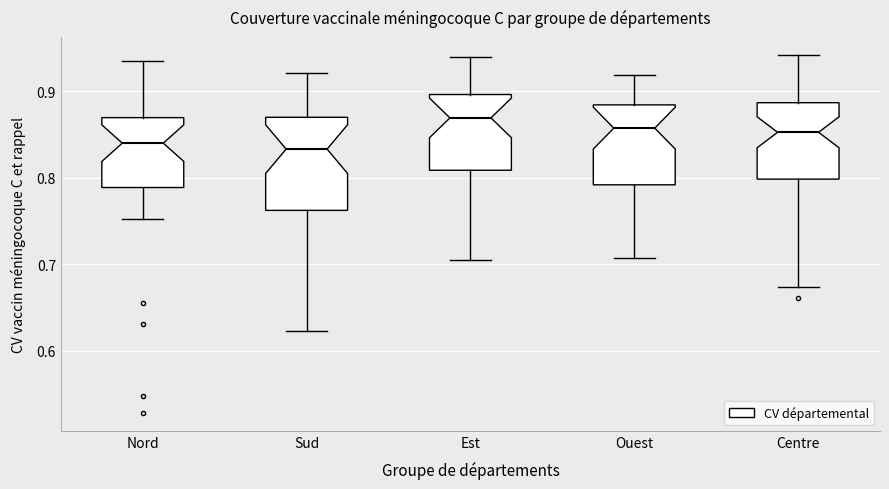

Where does the median line of the box for Nord sit on the y-axis? The values are not printed on the chart, so give them approximately, as read against the axis.

0.84